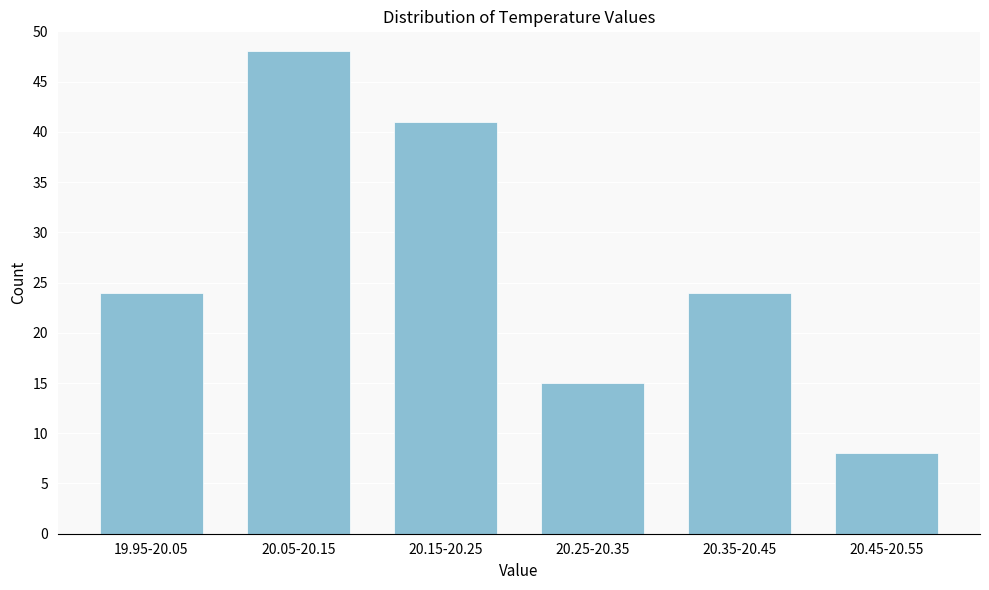

Reading left to right, what are all the values shown in this chart?

24	48	41	15	24	8